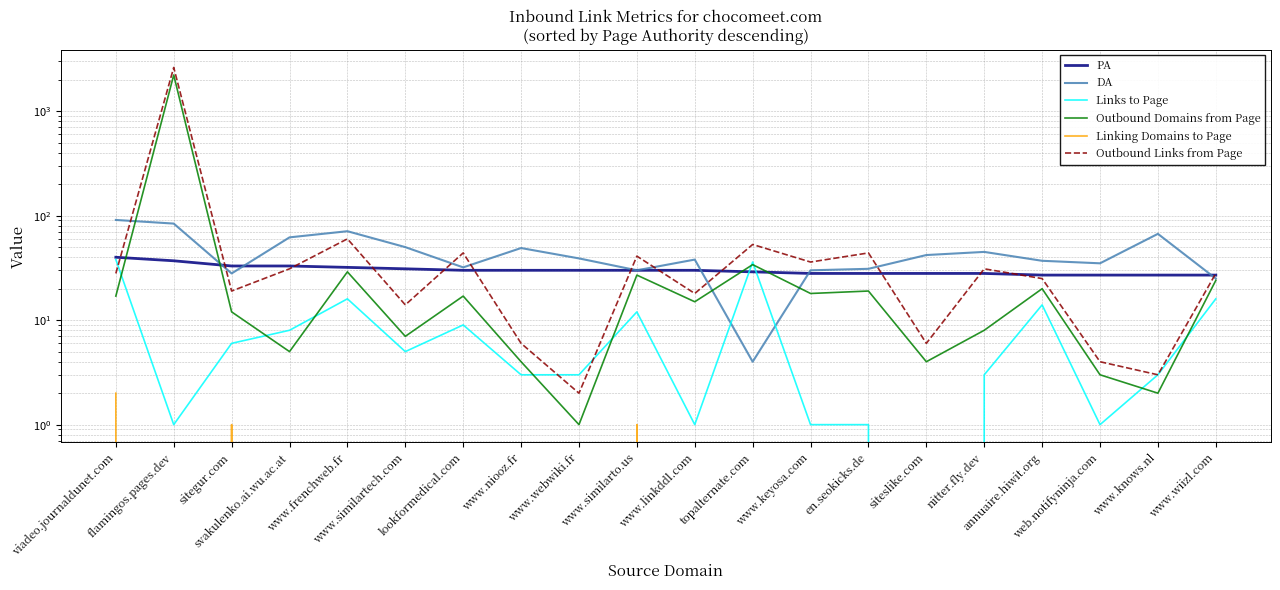

At which category is the sum across all series the highest?

flamingos.pages.dev